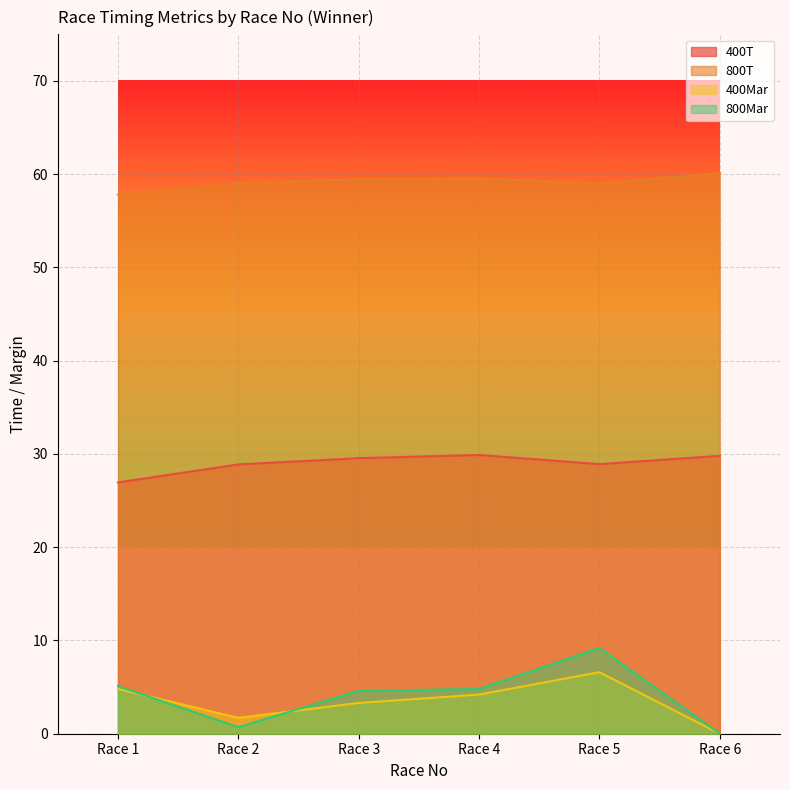

Which series has the widest spread of values?

800Mar